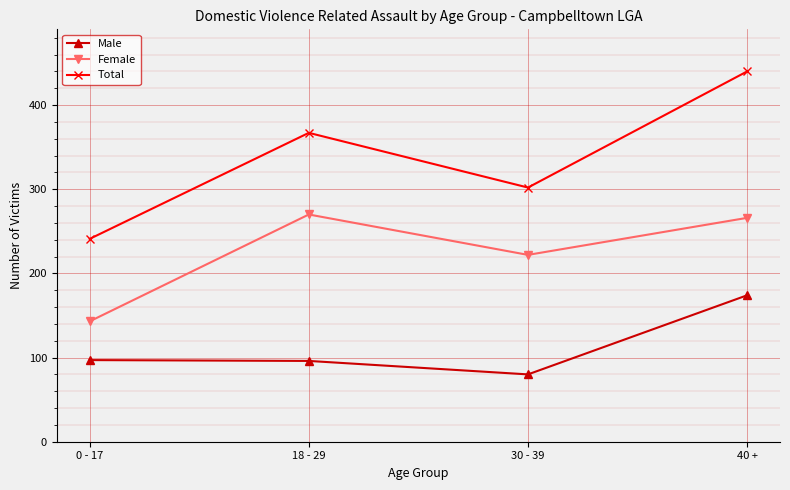

What is the label of the 4th point from the left?

40 +